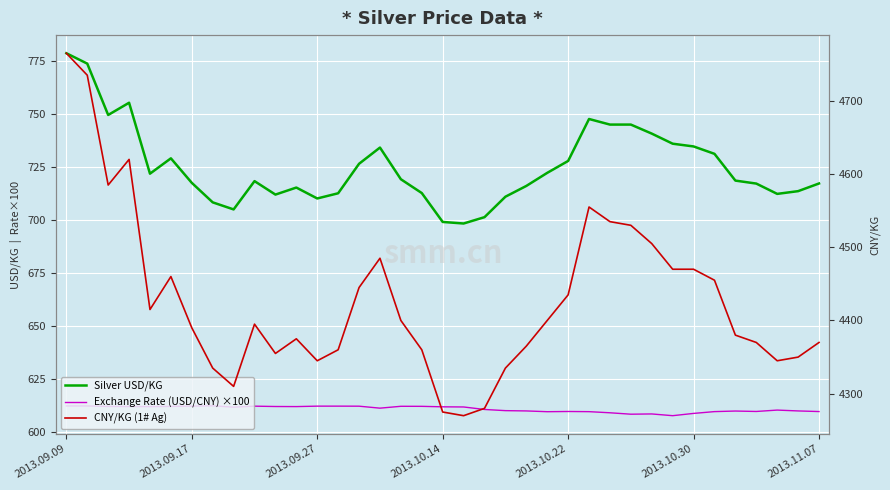

How many distinct data groups are displayed?

3